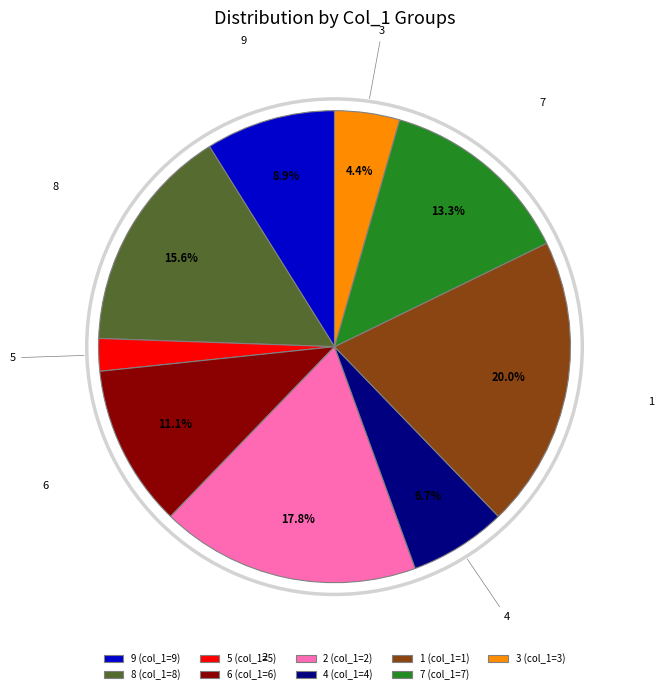

True or false: 3 accounts for 4% of the total.

True